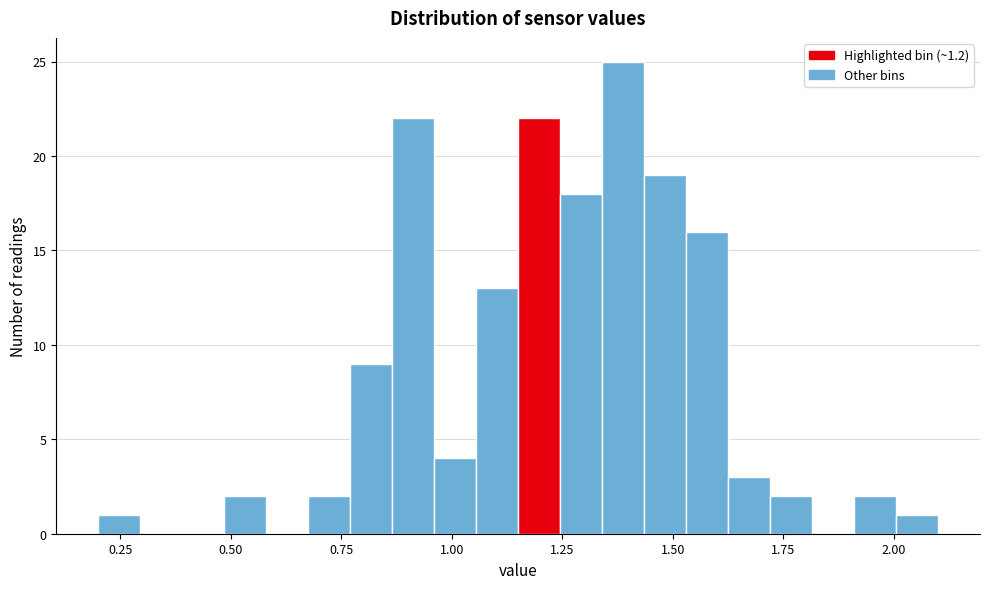

Read against the x-axis, roughly where is the centre of the tallest bar?

1.40